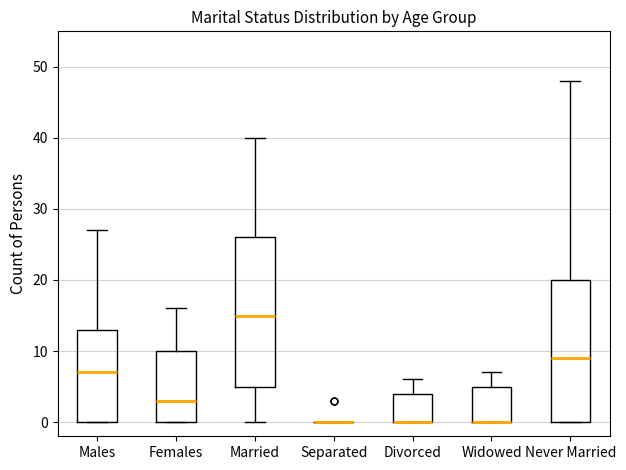

Reading left to right, transcribe this box plot: for each box, give where its median line is, the range the box spans, and where its two whiskers end, as read against the y-axis. The values are not printed on the chart, so give them approximately, as read against the axis.

Males: median 7, box 0 to 13, whiskers 0 to 27
Females: median 3, box 0 to 10, whiskers 0 to 16
Married: median 15, box 5 to 26, whiskers 0 to 40
Separated: box collapsed to a line at 0, whiskers 0 to 0
Divorced: median 0 (drawn on the box's lower edge), box 0 to 4, whiskers 0 to 6
Widowed: median 0 (drawn on the box's lower edge), box 0 to 5, whiskers 0 to 7
Never Married: median 9, box 0 to 20, whiskers 0 to 48